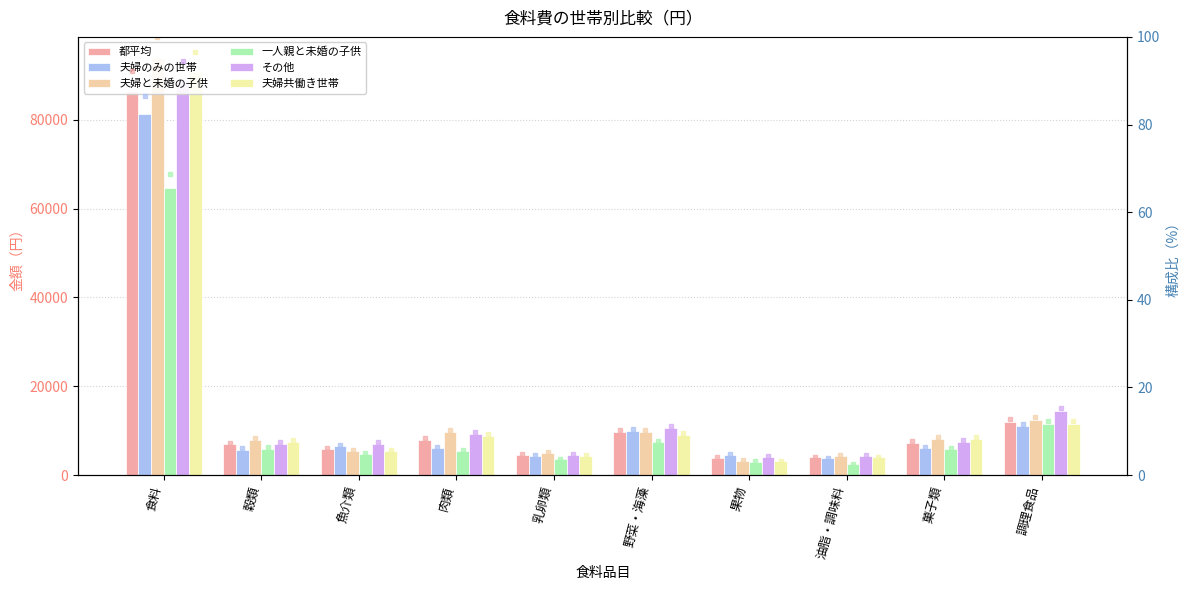

Where is 夫婦のみの世帯 nearest to the value 42561?

調理食品